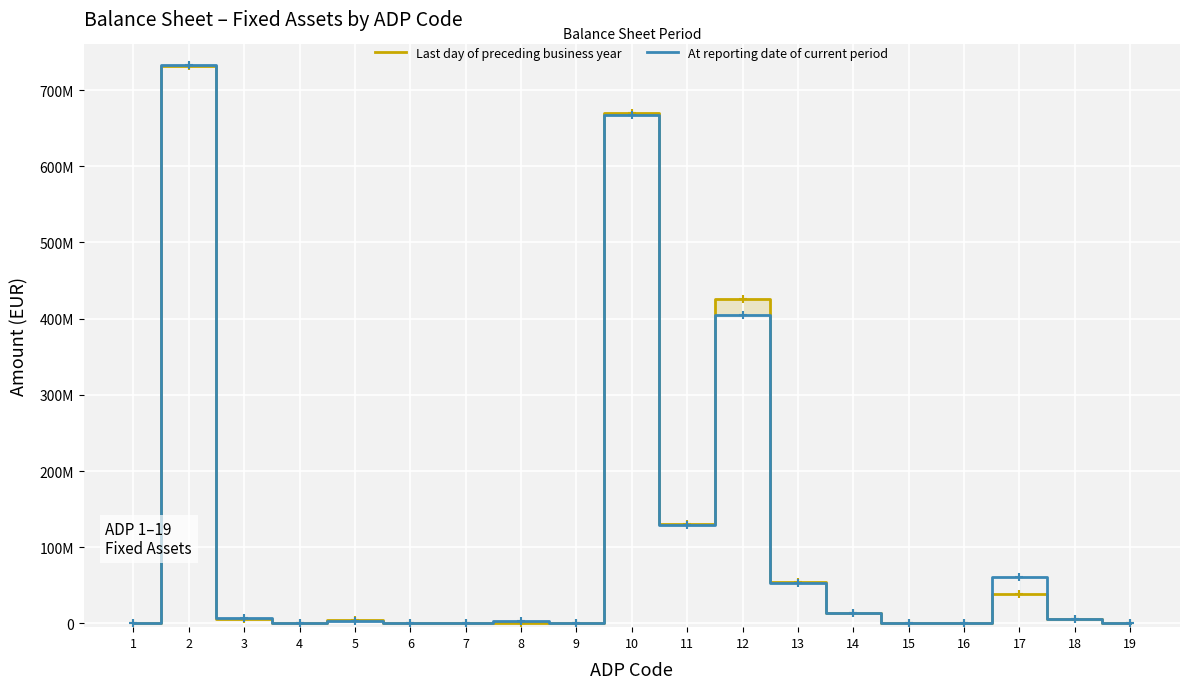

In Last day of preceding business year, how many points are lower than both neighbors (excluding endpoints)?

5